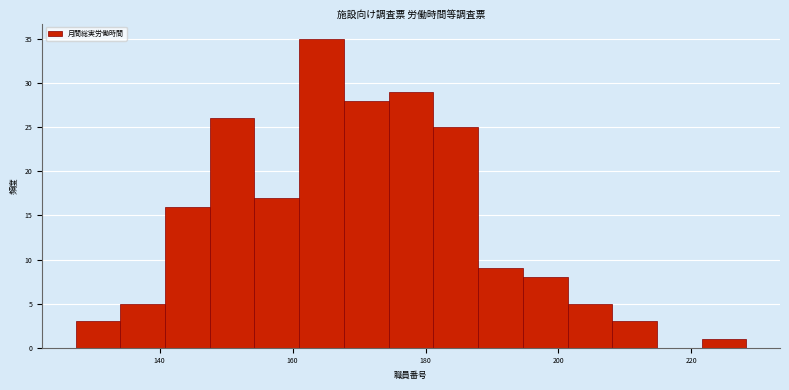

Read against the x-axis, roughly where is the centre of the tallest bar?

164